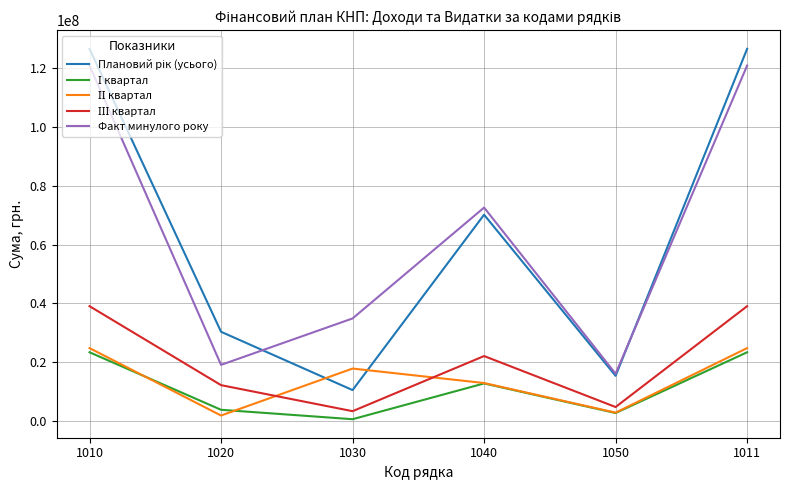

Which series changed the most between 1010 and 1020?

Факт минулого року